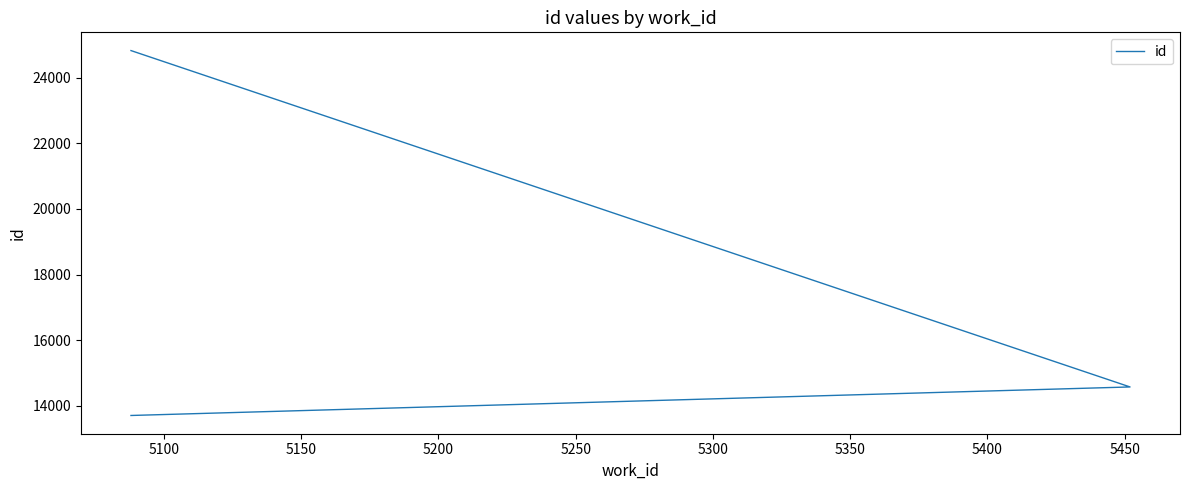

What is the value of the 2nd point from the left?

14574